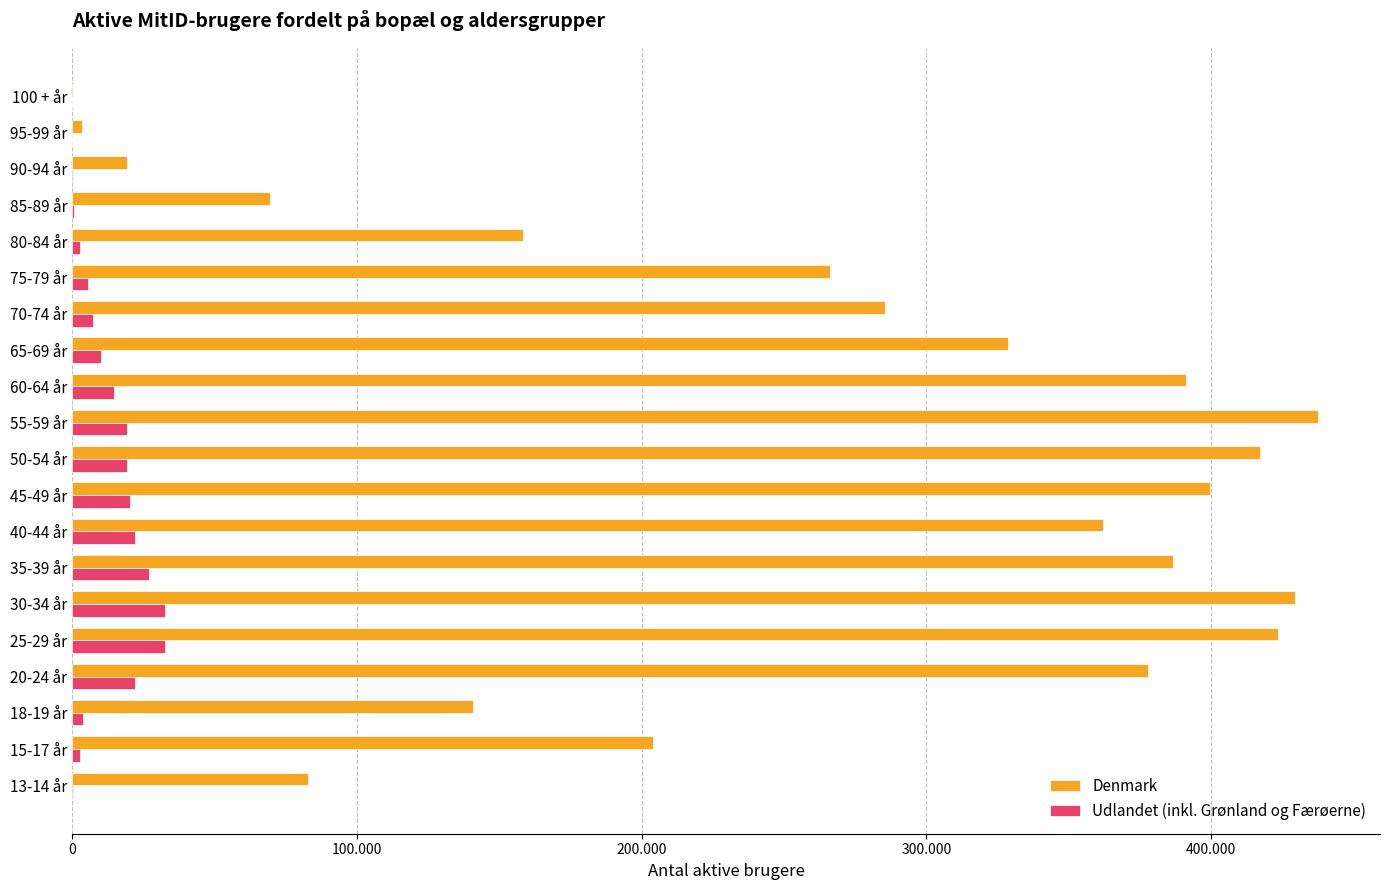

What are all the series names shown in the legend?

Denmark, Udlandet (inkl. Grønland og Færøerne)